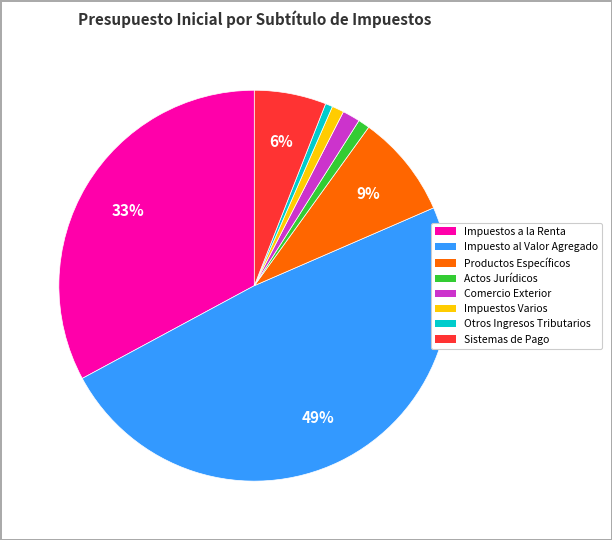

Approximately how many times larger is the value at Comercio Exterior compared to Sistemas de Pago?

0.2